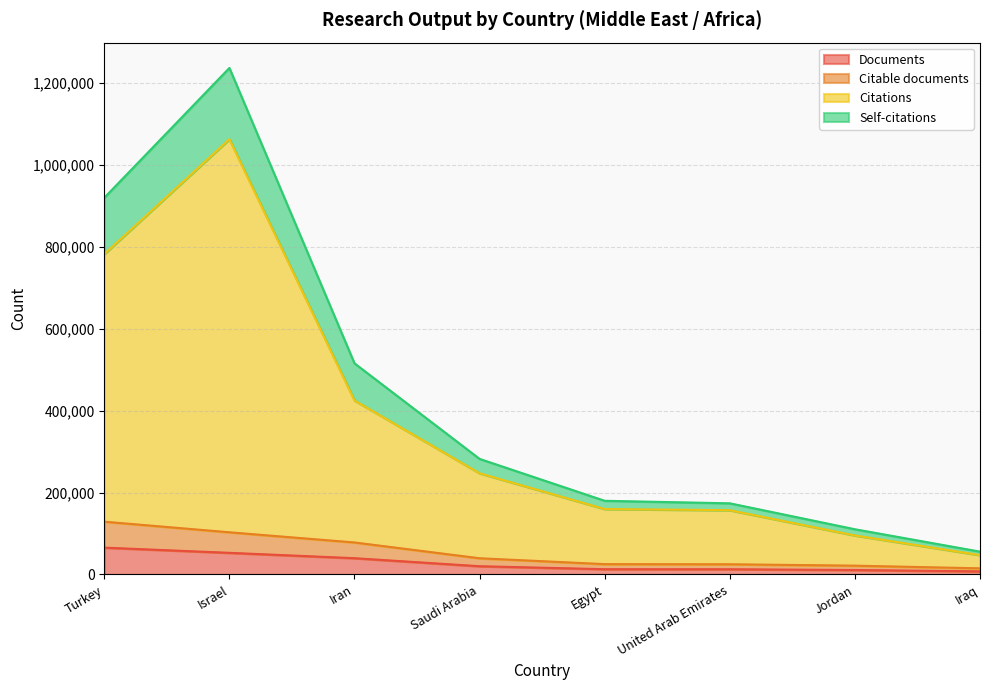

Does the chart have visible grid lines?

Yes